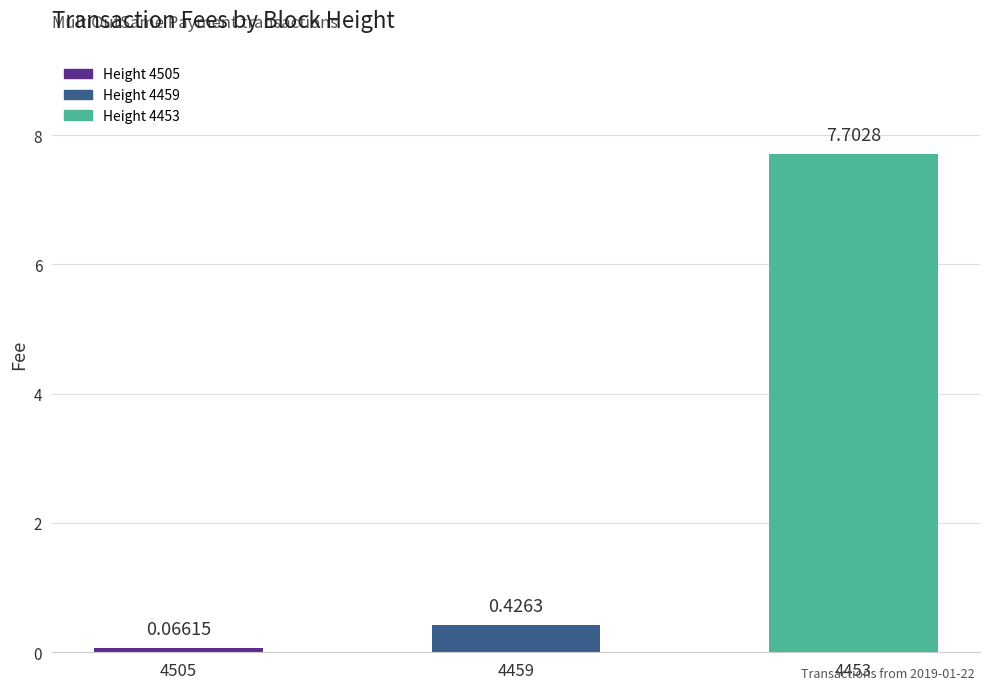

Between 4459 and 4453, which is larger?

4453